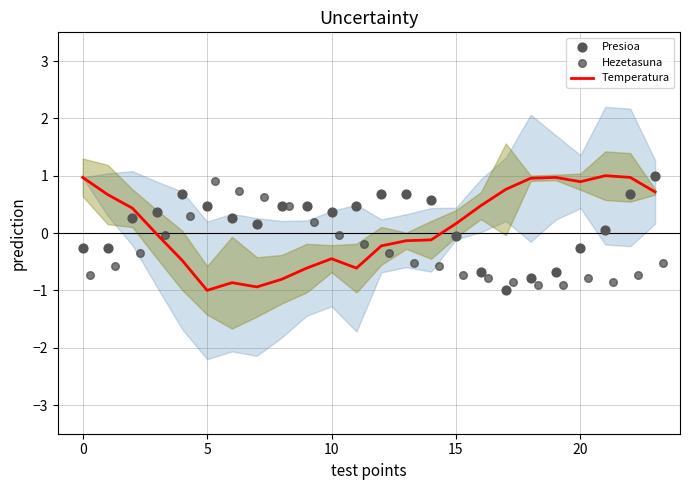

Which series reaches the minimum Y coordinate?

Temperatura